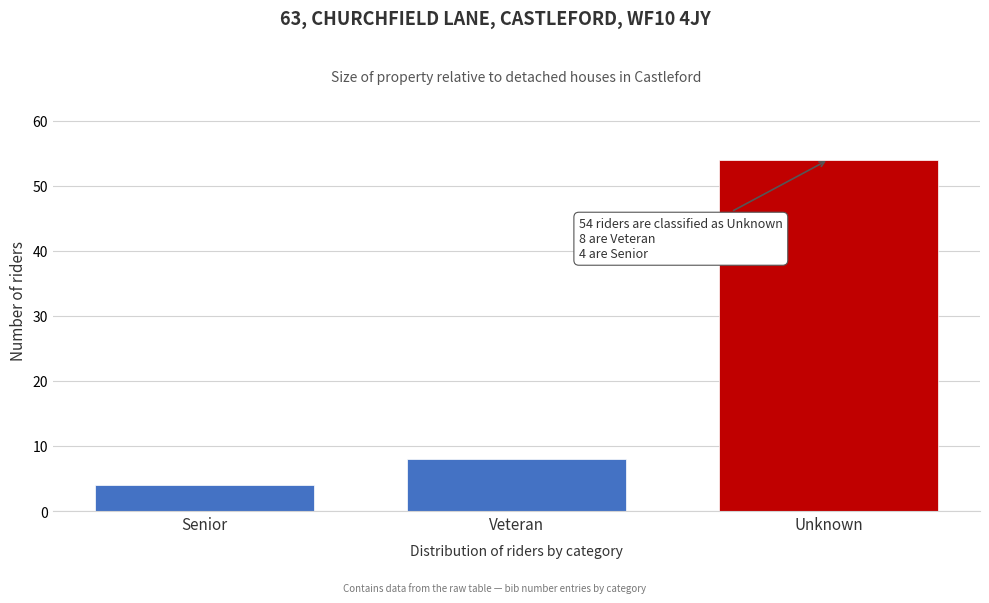

Reading left to right, list all the values displayed in this chart.

Senior=4	Veteran=8	Unknown=54